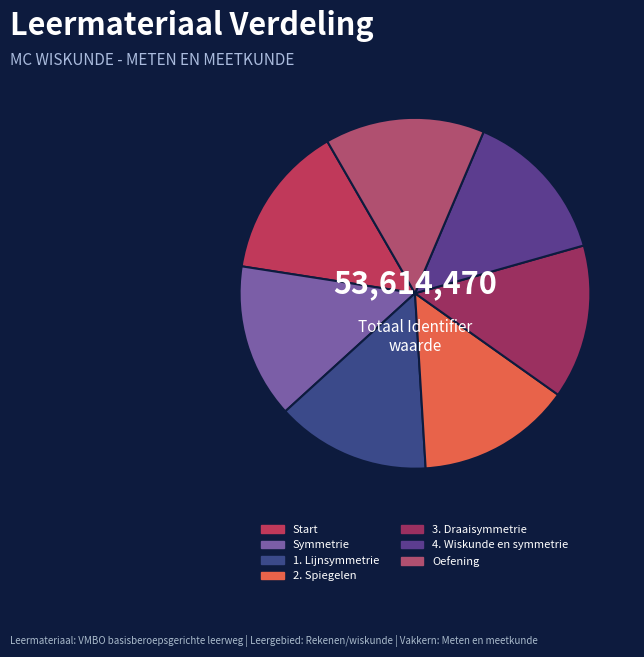

What percentage do 2. Spiegelen and Symmetrie together represent?

28.4%